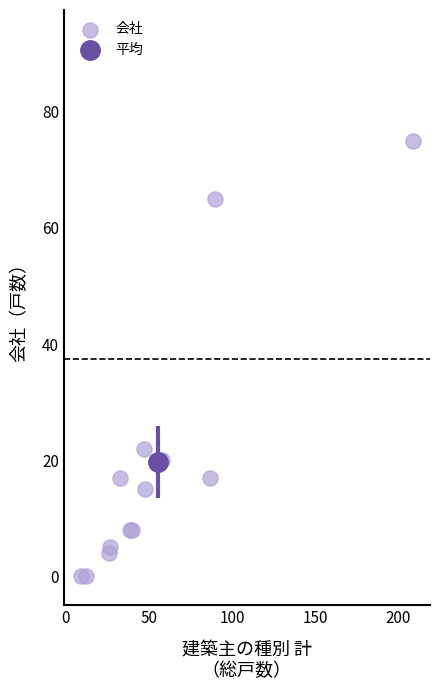

What Y value in the scatter plot is closest to 37?

22